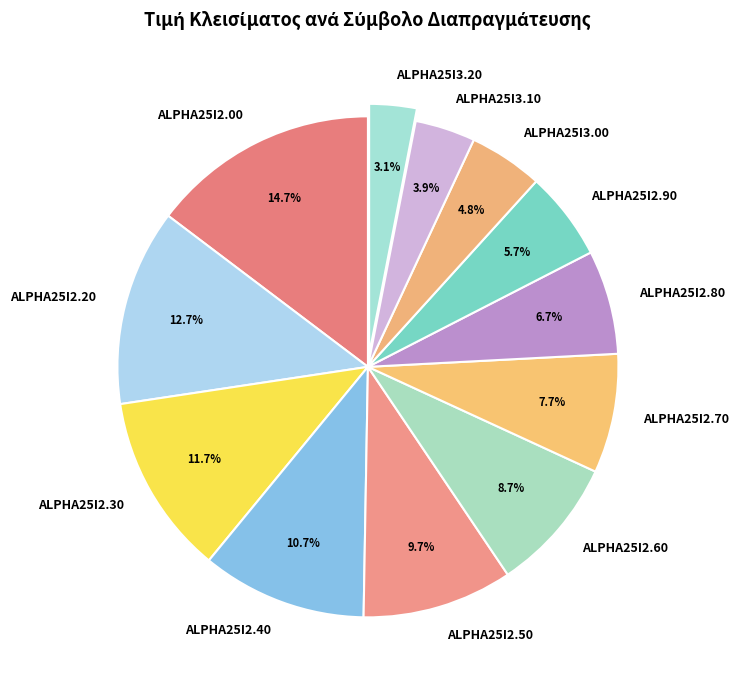

Is it true that ALPHA25I2.20 is 13% of the pie?

True